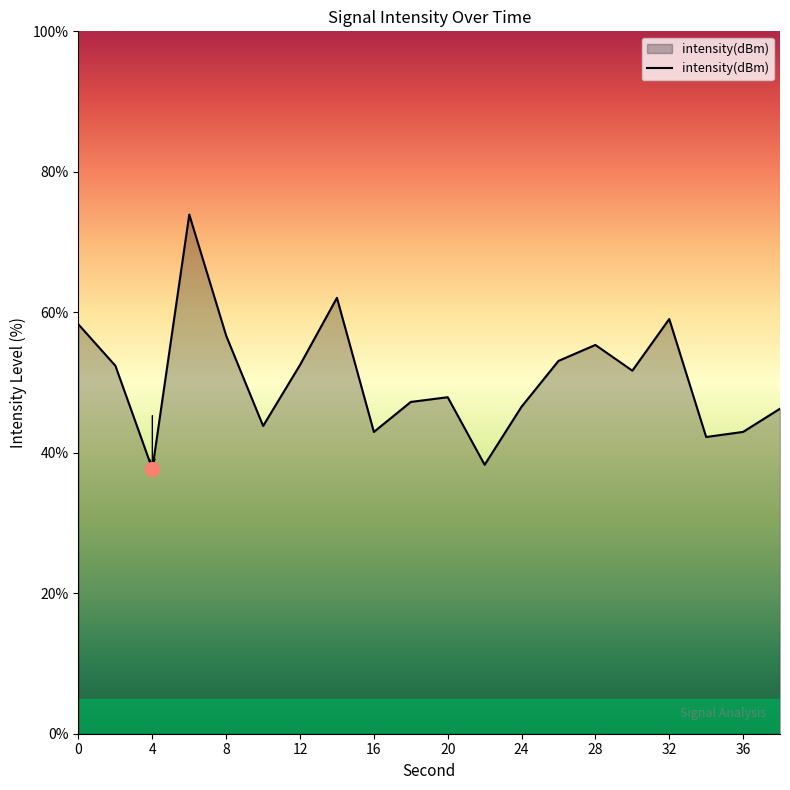

What is the minimum value shown in the chart?

37.7